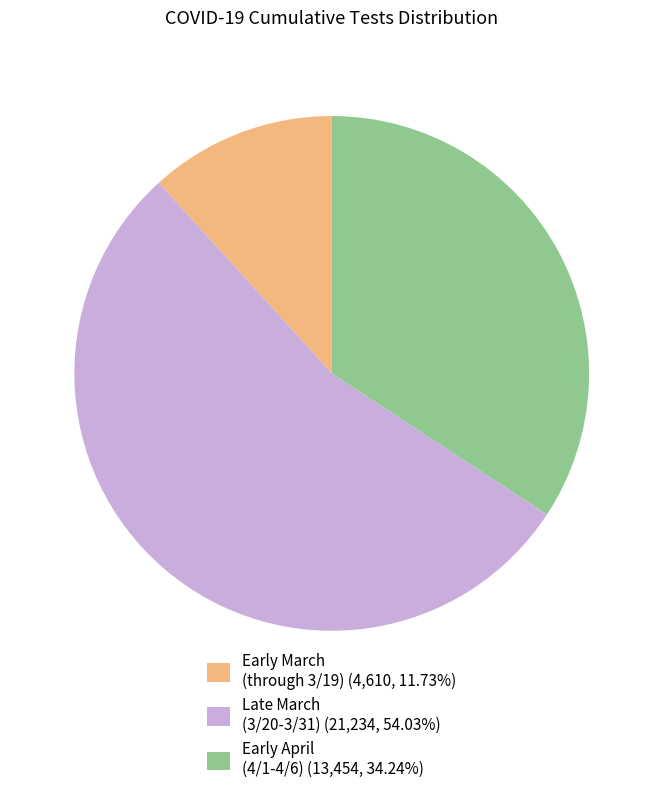

Is the sum of Early March (through 3/19) (4,610, 11.73%) and Early April (4/1-4/6) (13,454, 34.24%) greater than half?

No